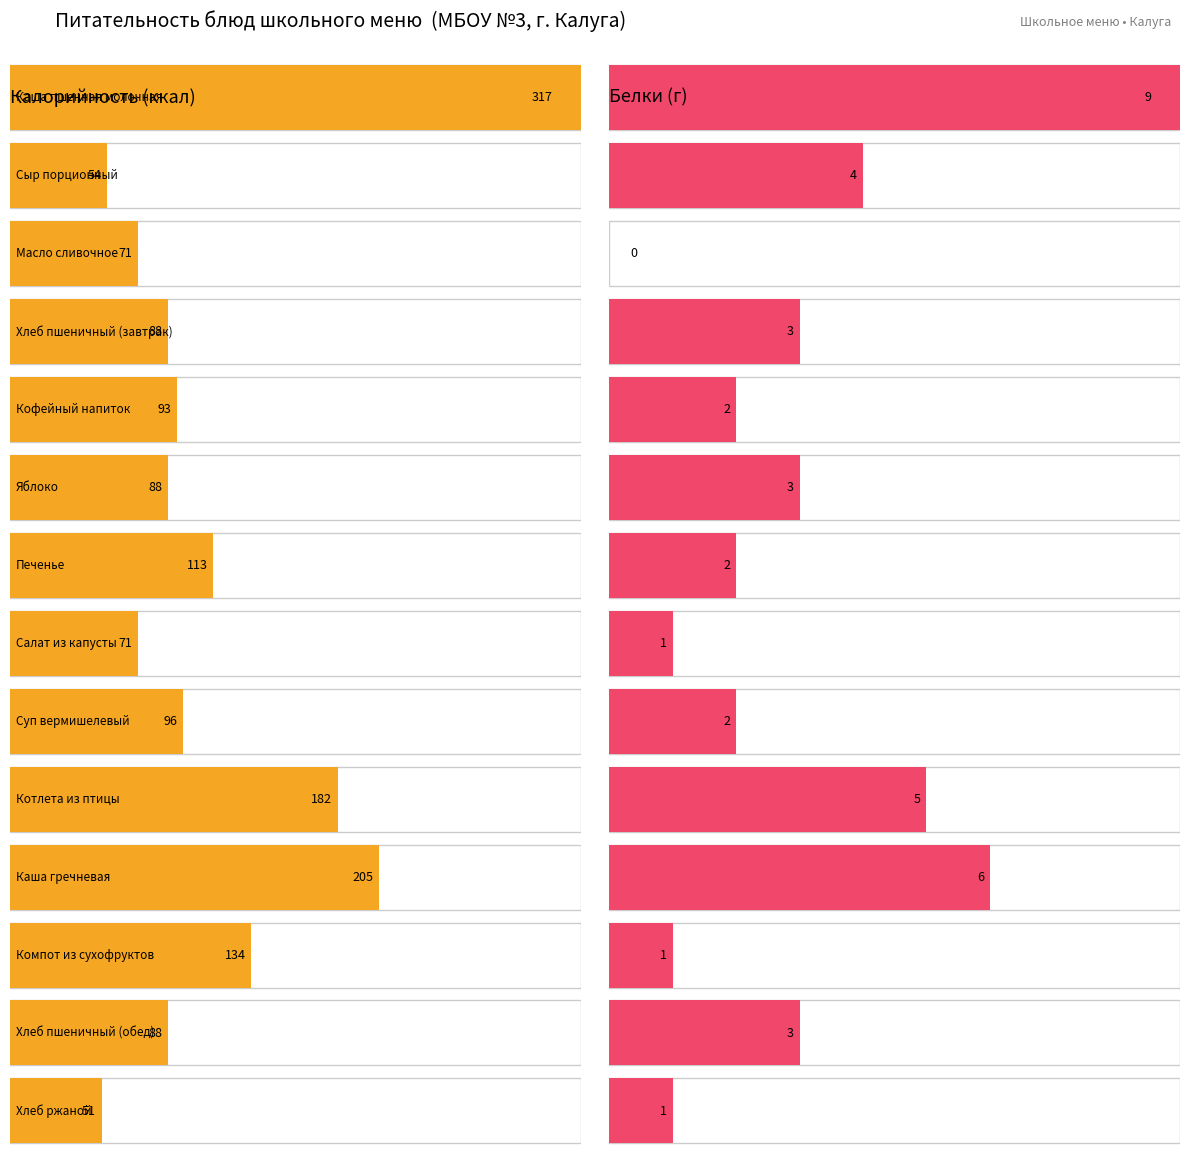

Between Салат из капусты and Котлета из птицы, which series saw the biggest shift?

Калорийность